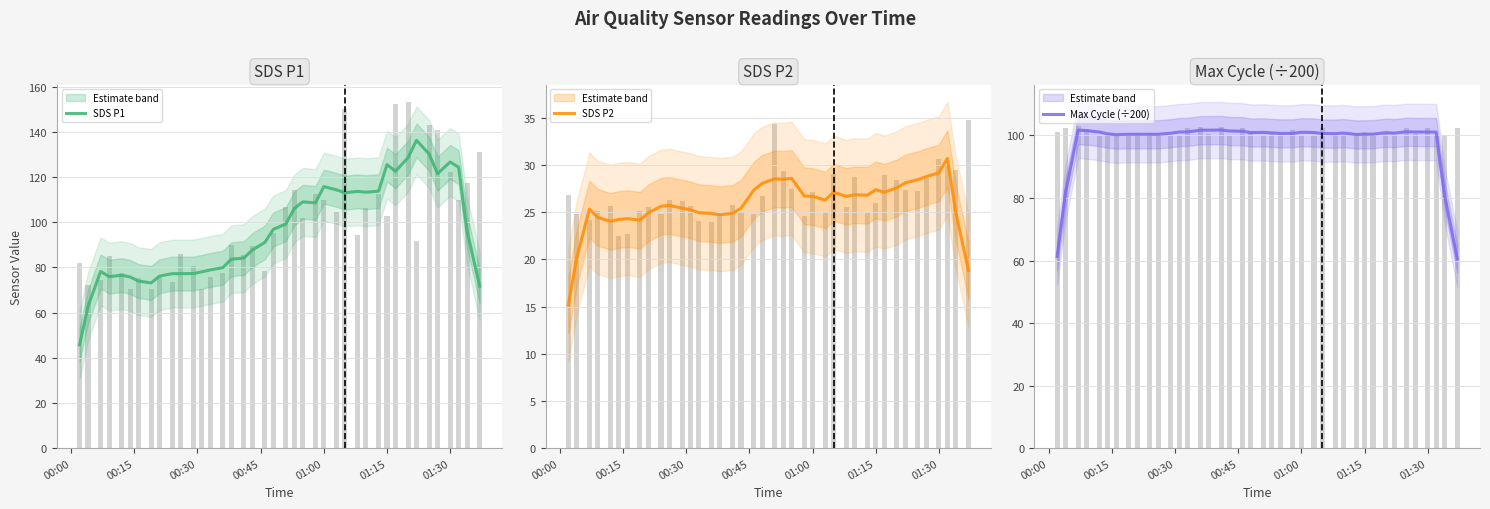

The value of SDS P1 at 01:15 is 126.3. True or false?

False